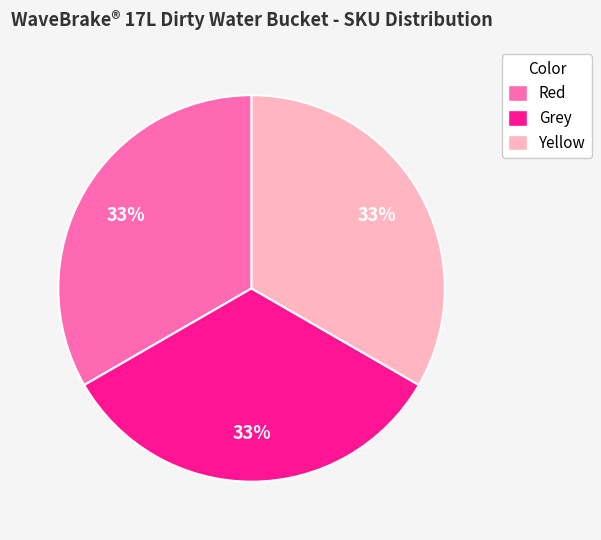

How many slices are in this pie chart?

3